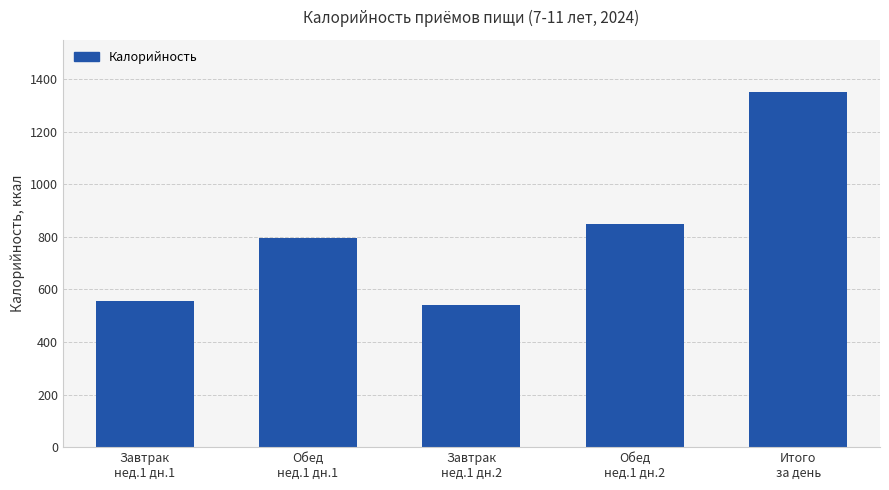

Which category has the lowest value across all series?

Завтрак
нед.1 дн.2